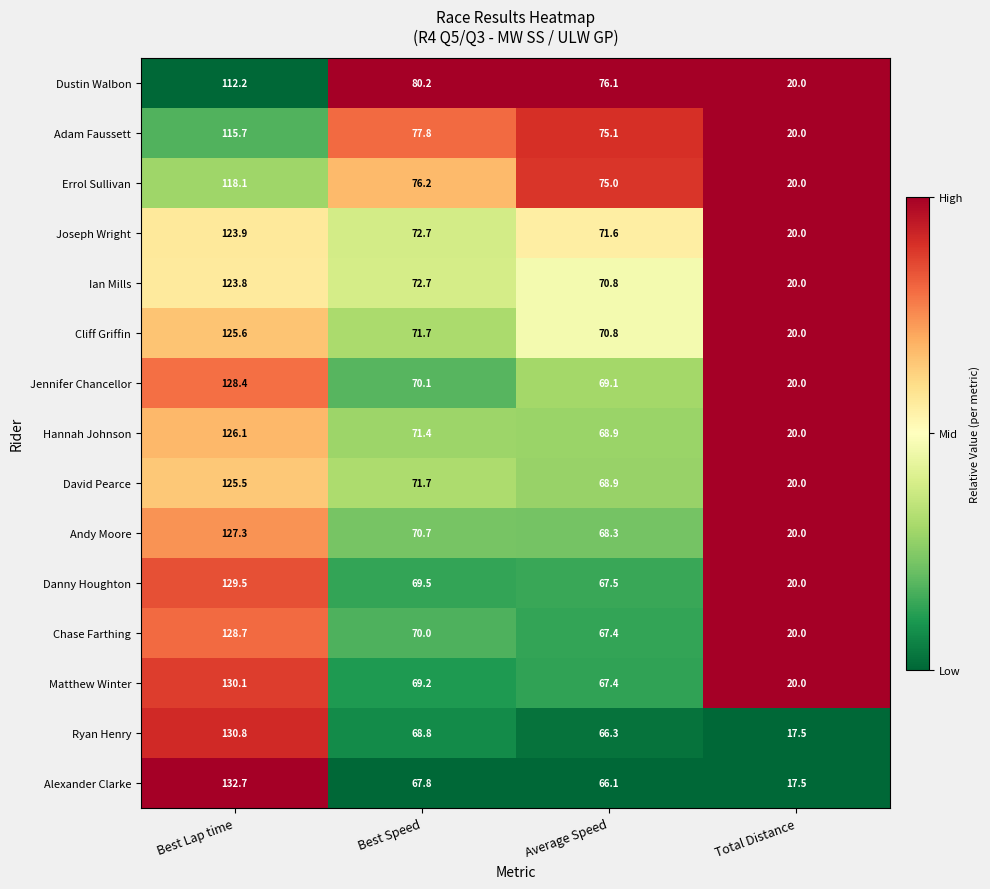

Count the number of categories in the chart.

4